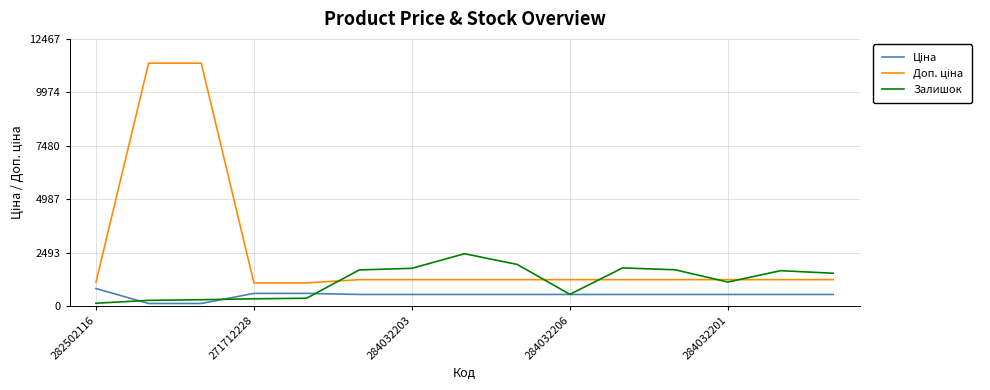

What is the greatest value displayed?

11334.0